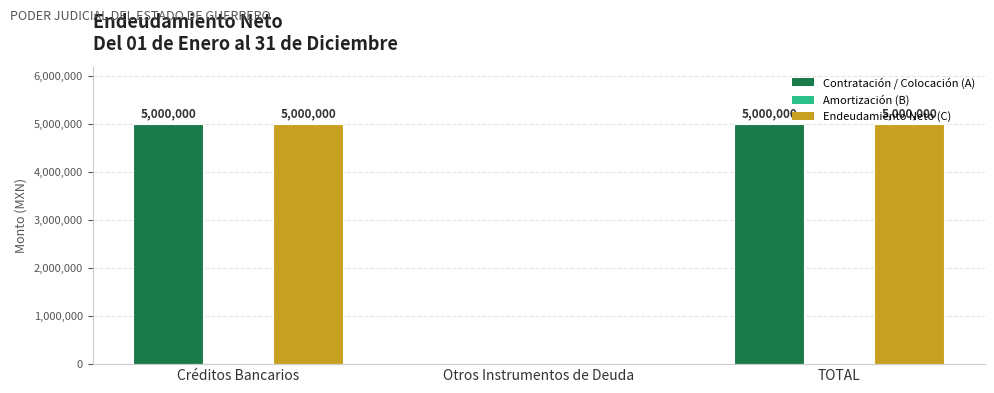

What is the highest value of the Endeudamiento Neto (C) series?

5000000